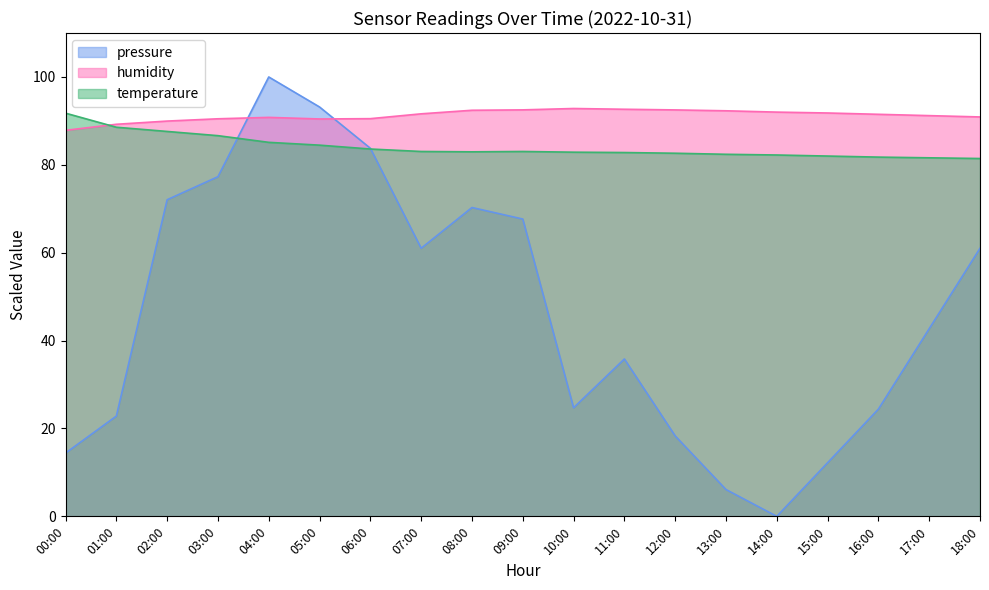

What is the greatest value displayed?

100.0